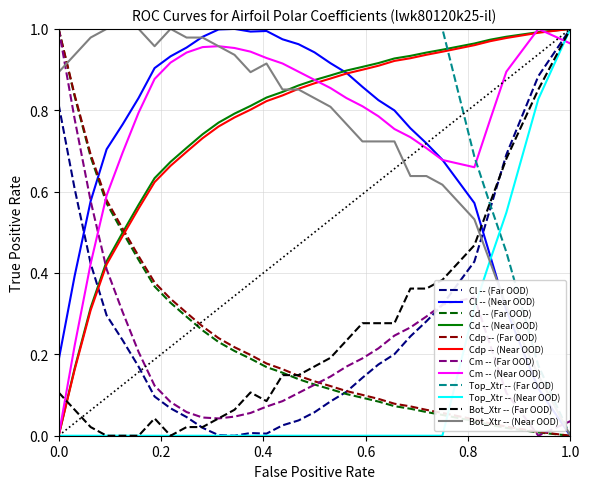

Does the chart have visible grid lines?

Yes